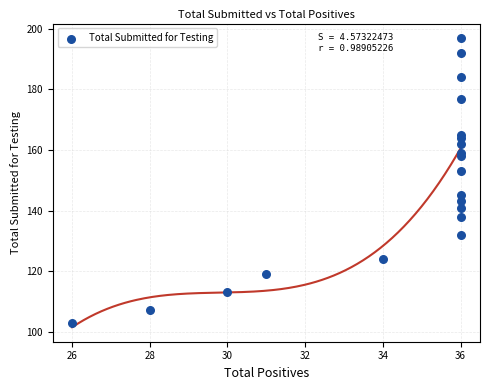

What Y value in the scatter plot is closest to 150?

153